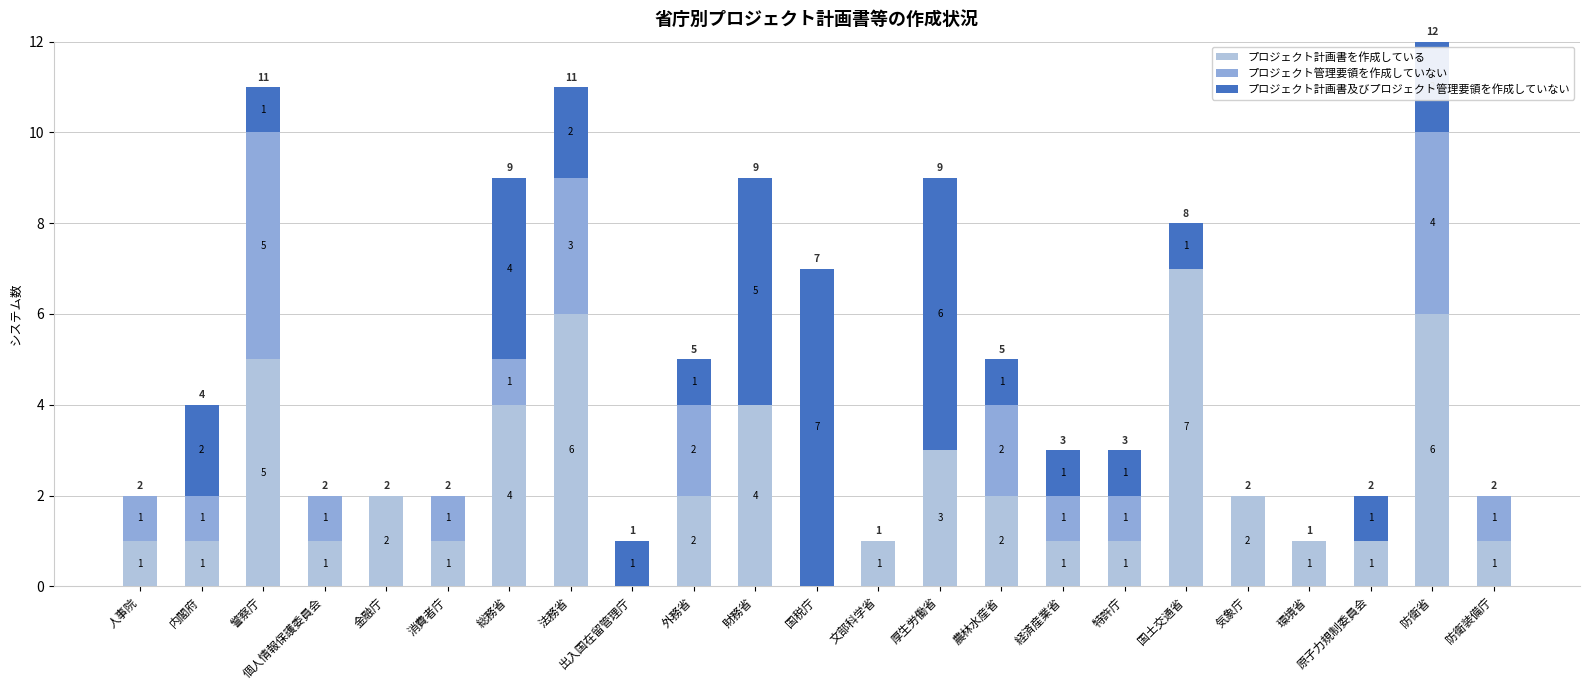

At which category is the sum across all series the highest?

防衛省